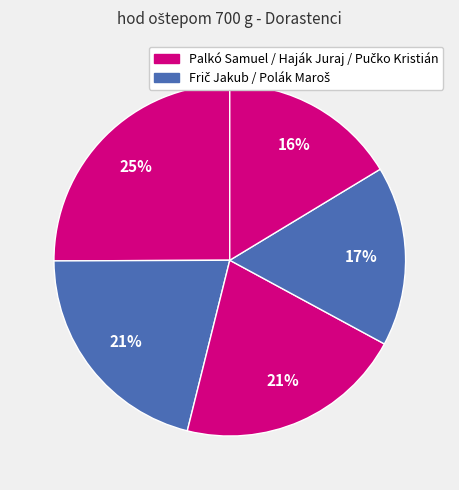

Count the number of slices in the pie.

5